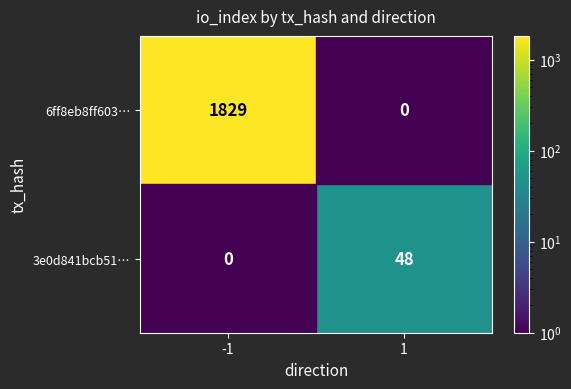

The value of 3e0d841bcb51… at 1 is 27. True or false?

False